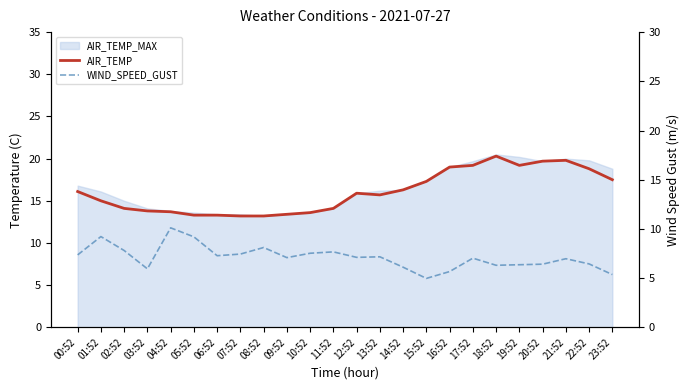

True or false: AIR_TEMP and WIND_SPEED_GUST intersect in this chart.

False